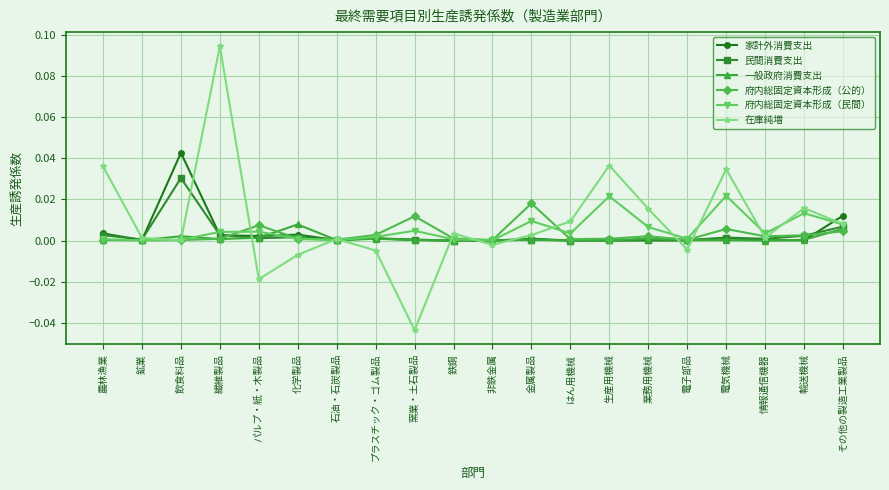

Which label corresponds to the largest value in the chart?

繊維製品